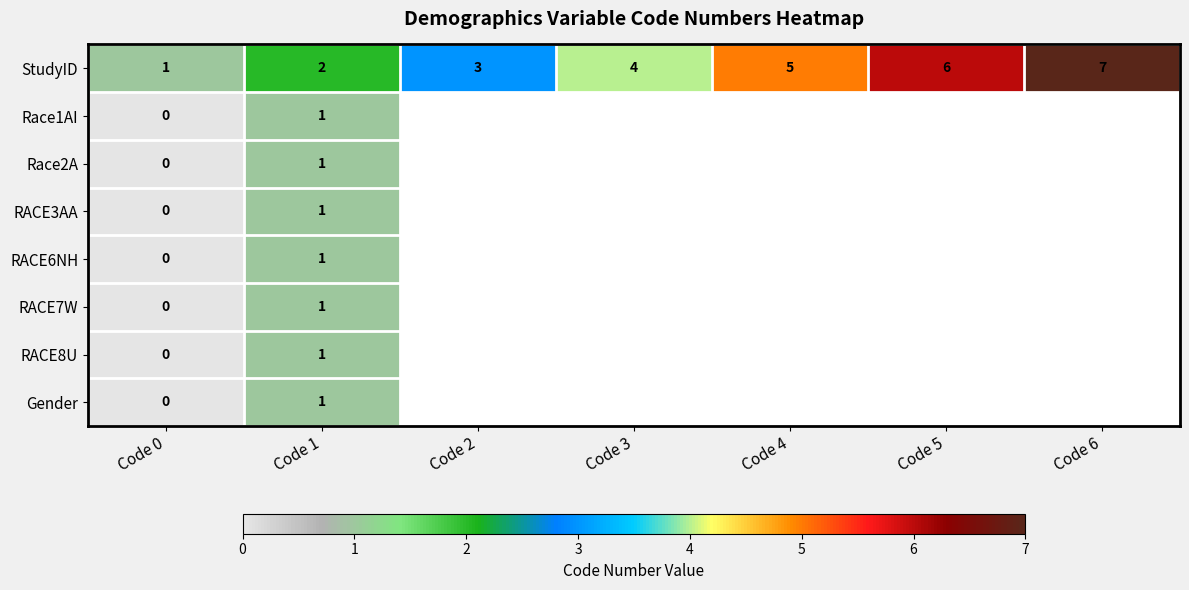

At which label does StudyID reach its peak?

Code 6